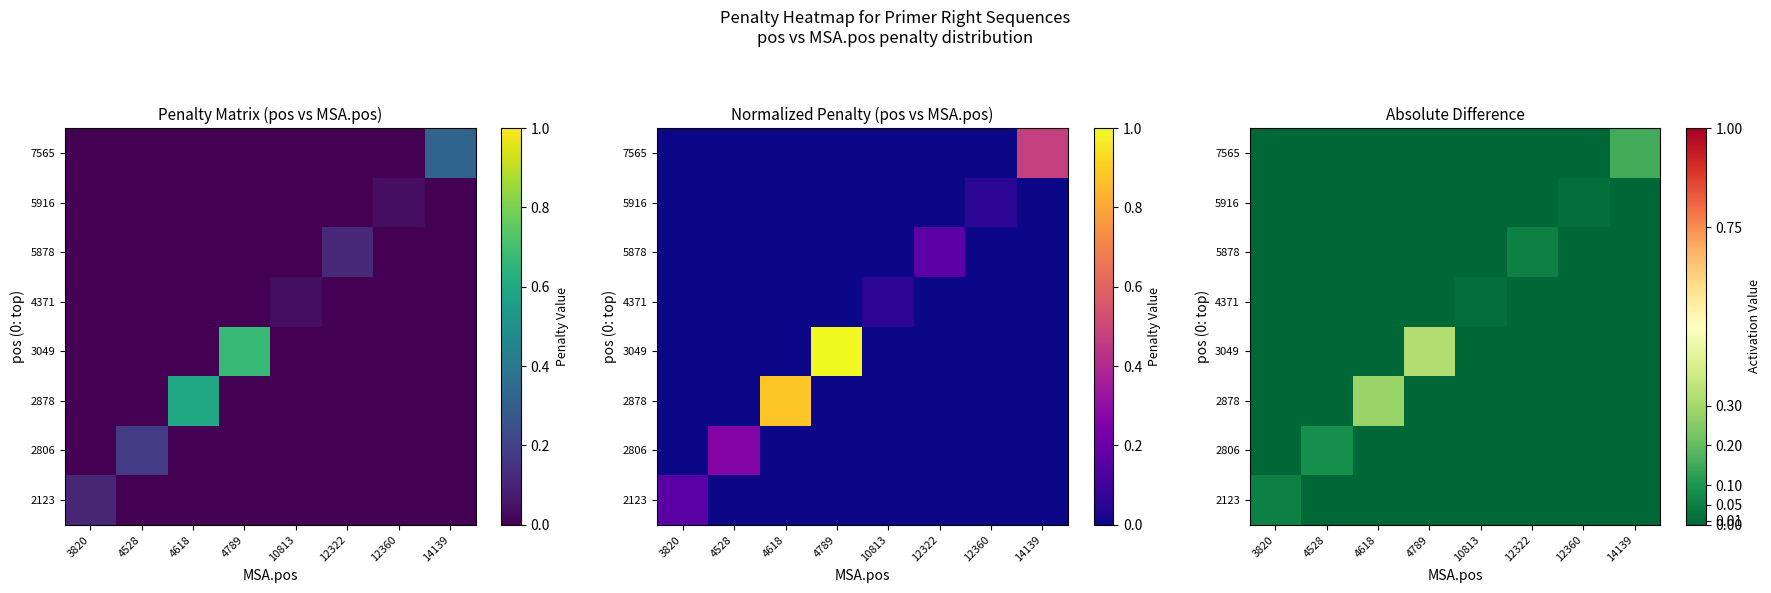

True or false: 2806 has a value of -0.0 at 3820.

False